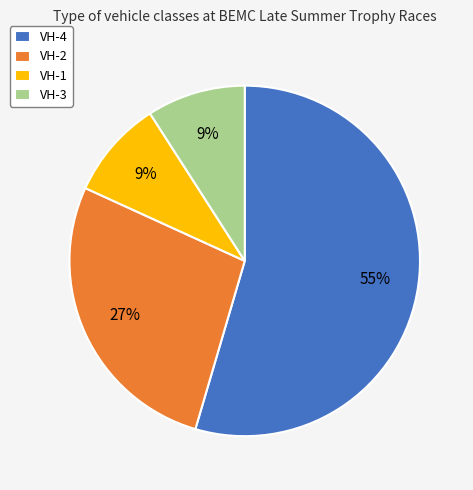

Is VH-4 the majority of the pie?

Yes